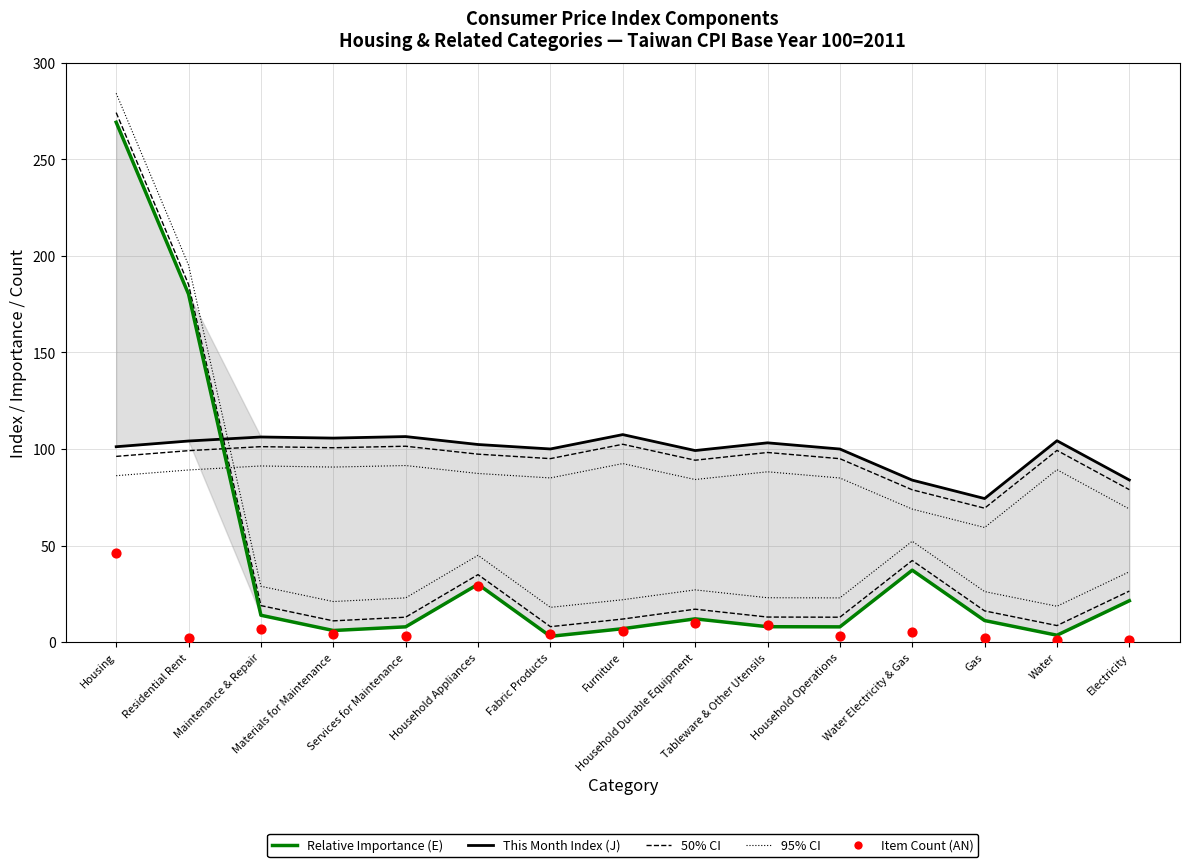

Which series has the widest spread of Y values?

Relative Importance (E)